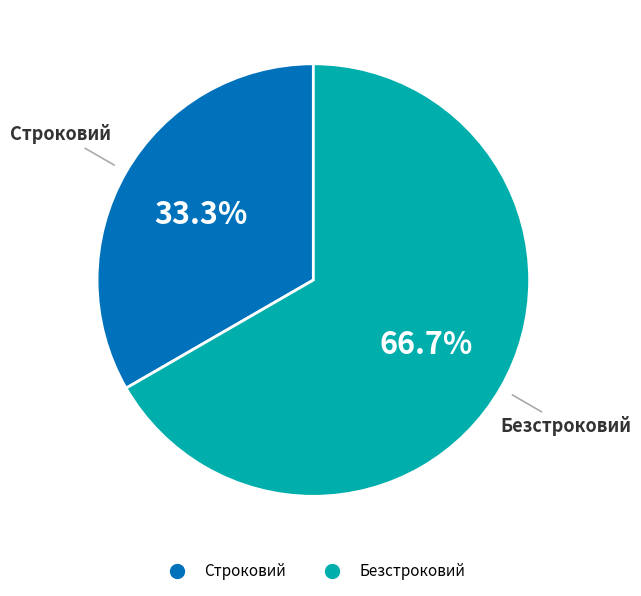

Approximately how many times larger is the value at Безстроковий compared to Строковий?

2.0